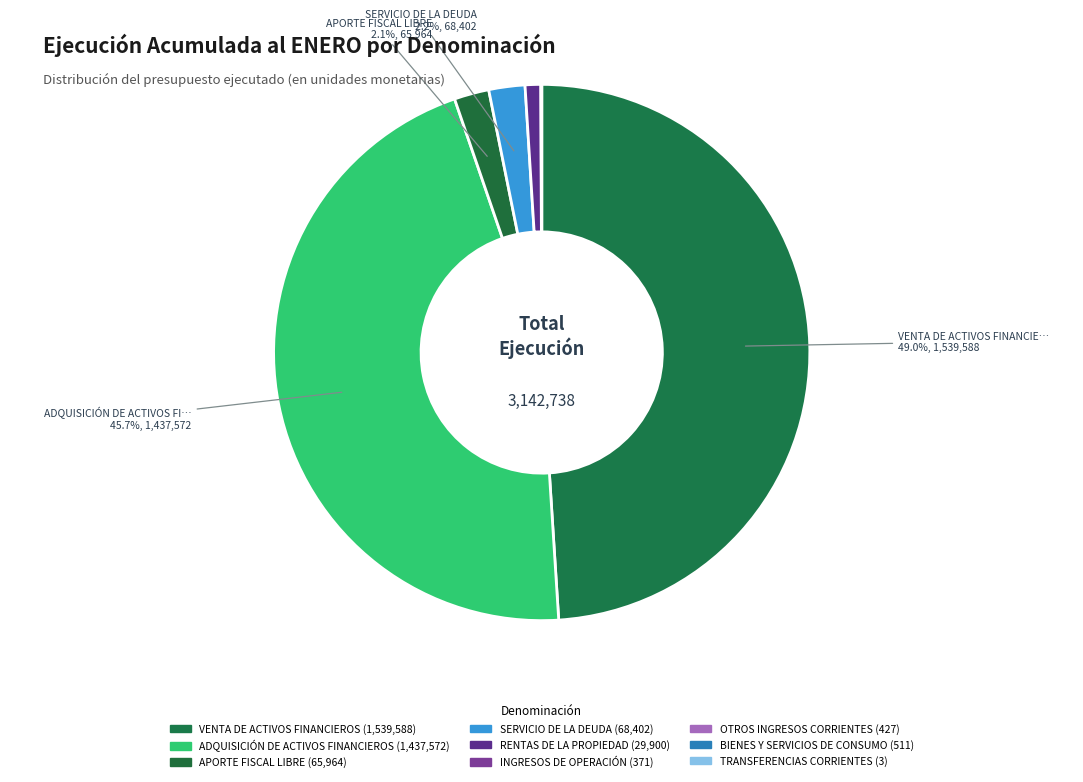

What is the smallest slice in the pie chart?

TRANSFERENCIAS CORRIENTES